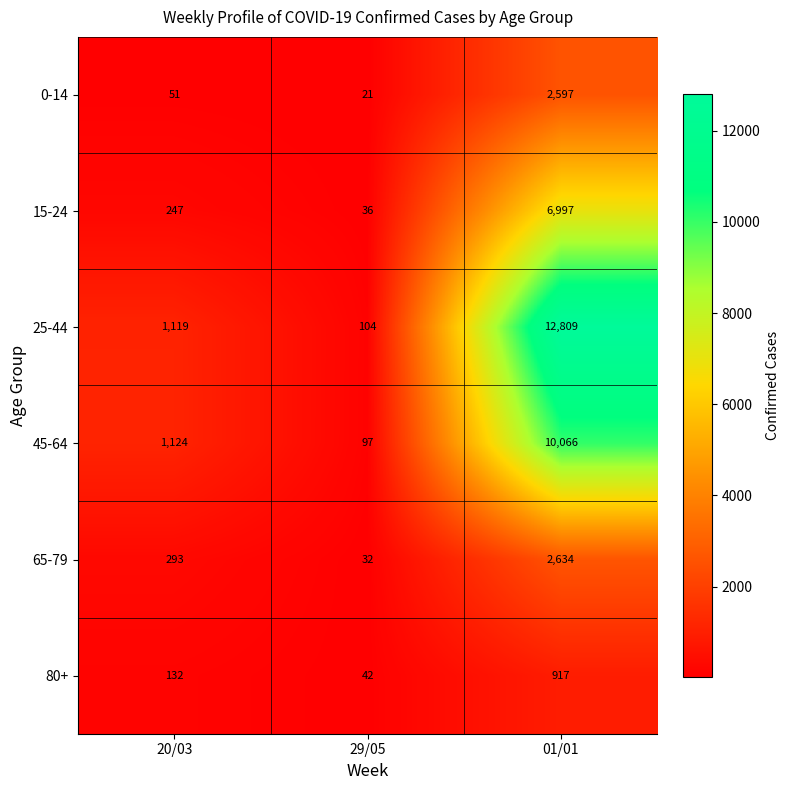

How many data points in 45-64 are less than 1124?

1